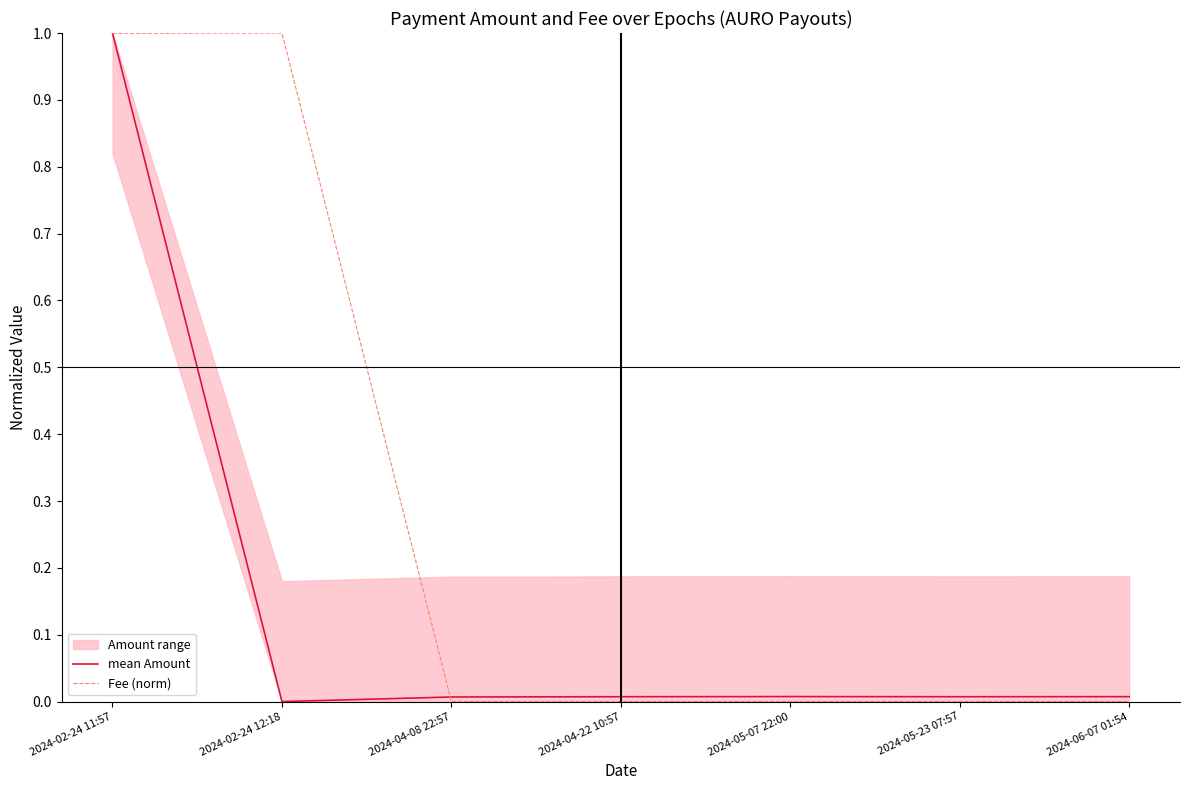

Is this an area chart (filled region under the line)?

No